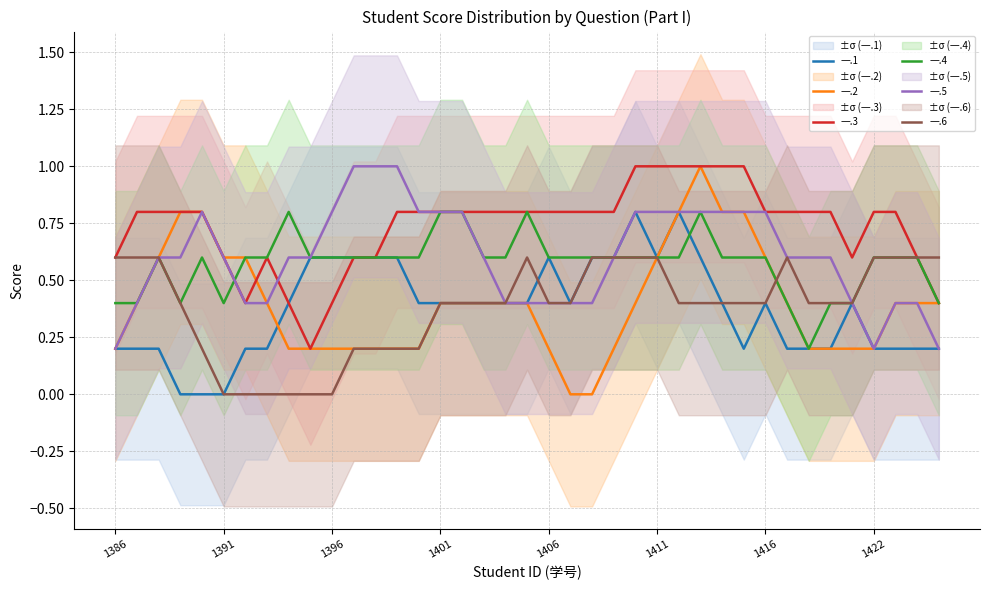

At how many categories does at least one series exceed 0?

39